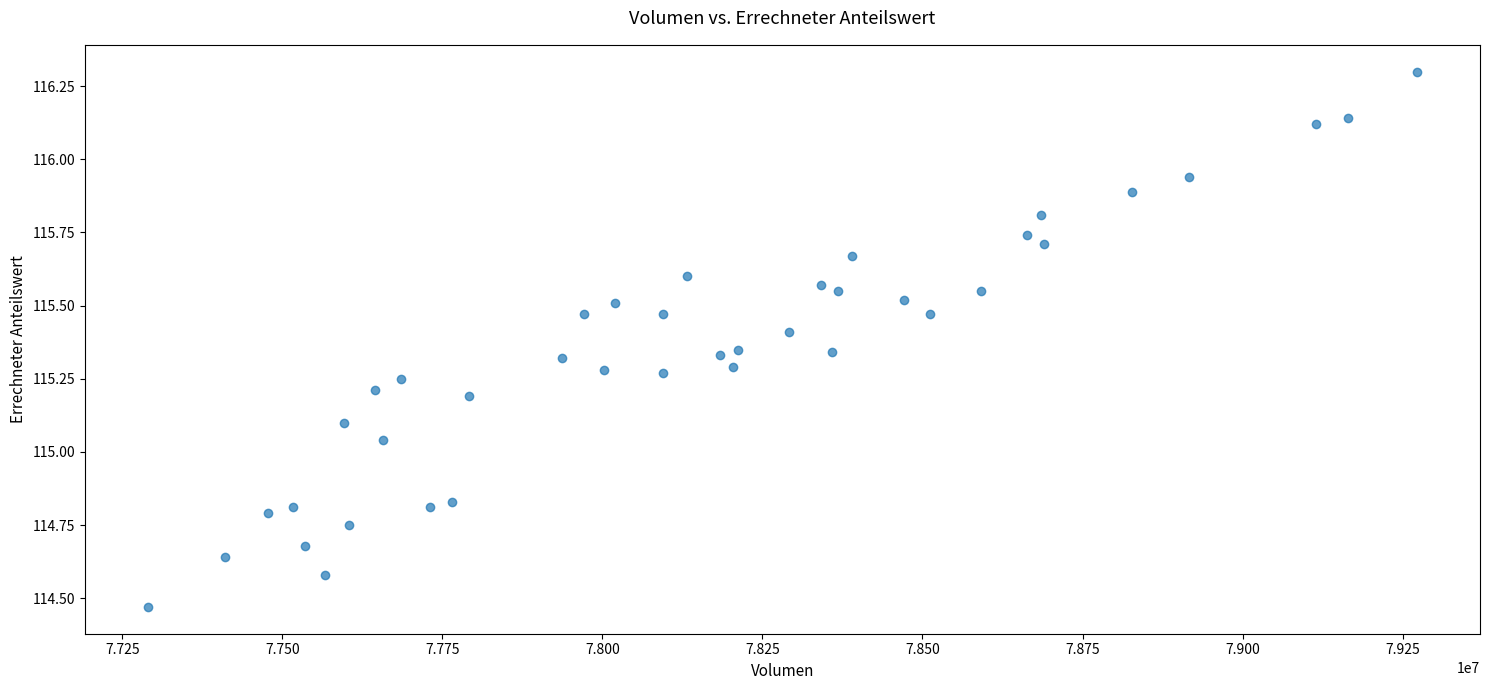

What is the range of Y values (max minus min)?

1.8